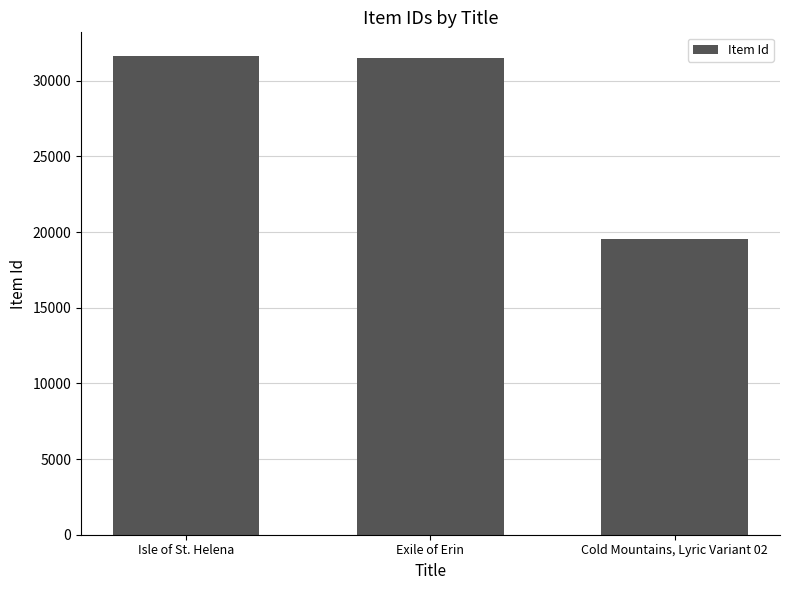

At which label does the data first exceed 31503?

Isle of St. Helena